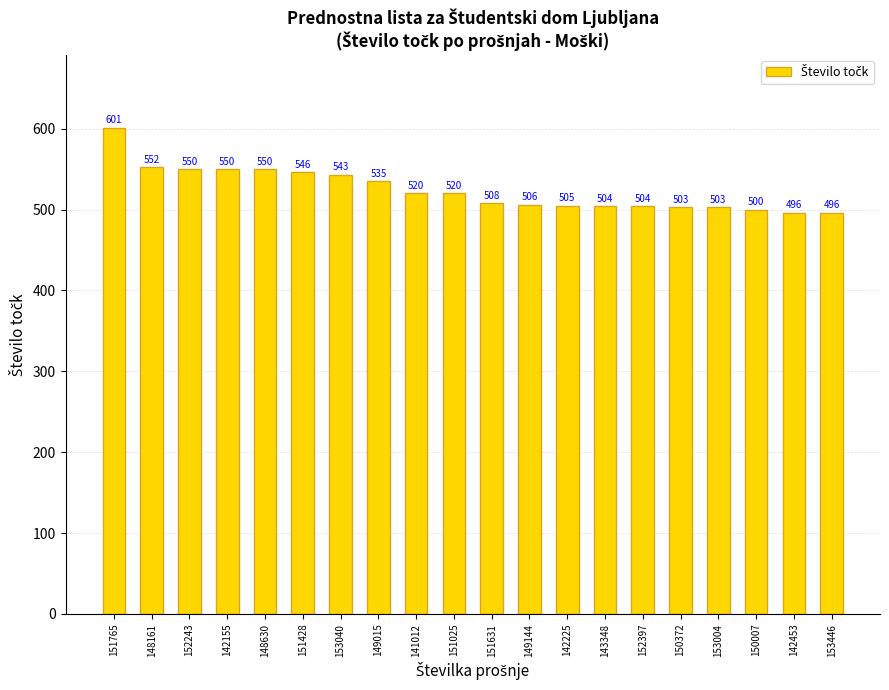

Which label corresponds to the largest value in the chart?

151765